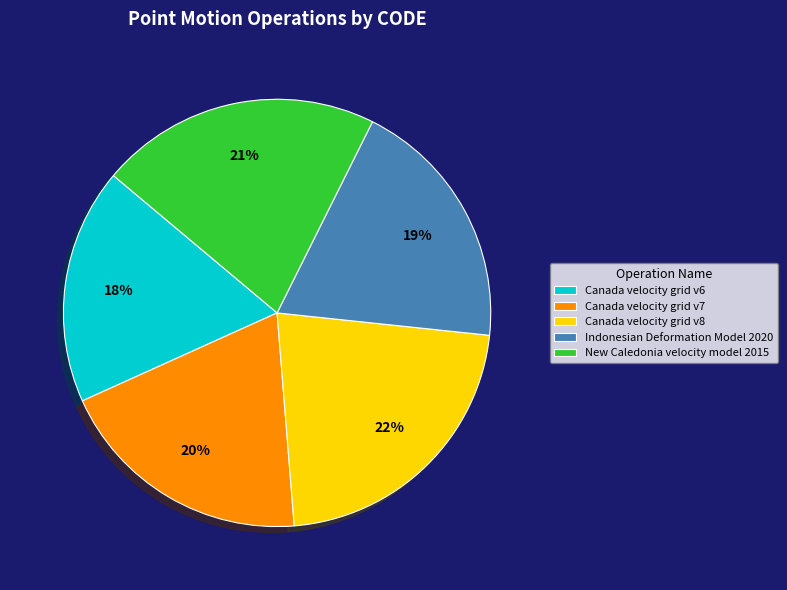

Approximately how many times larger is the value at Canada velocity grid v8 compared to Canada velocity grid v7?

1.1